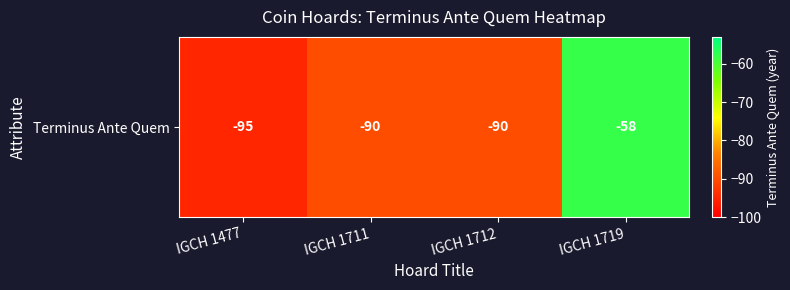

What is the sum of the values at IGCH 1712 and IGCH 1477?

-185